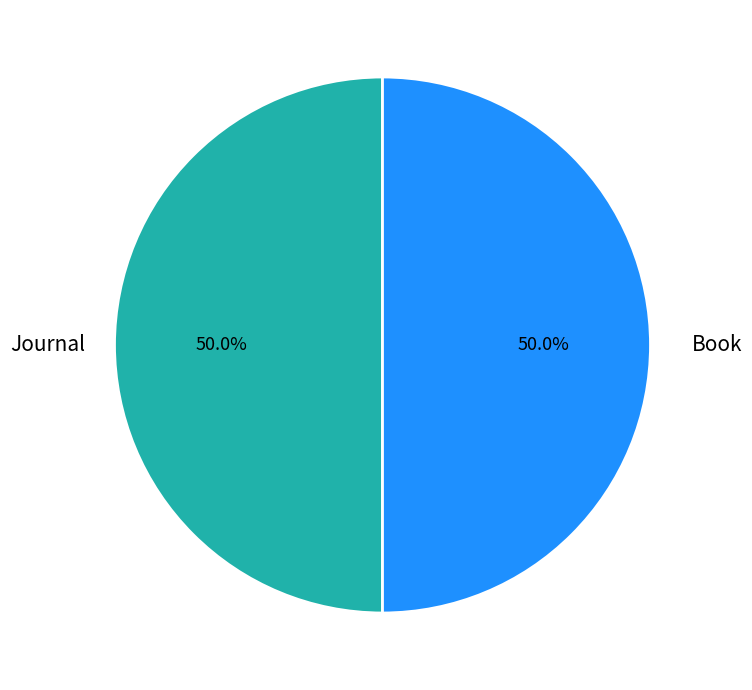

To the nearest percent, what is the difference between the largest and smallest slice percentages?

0%